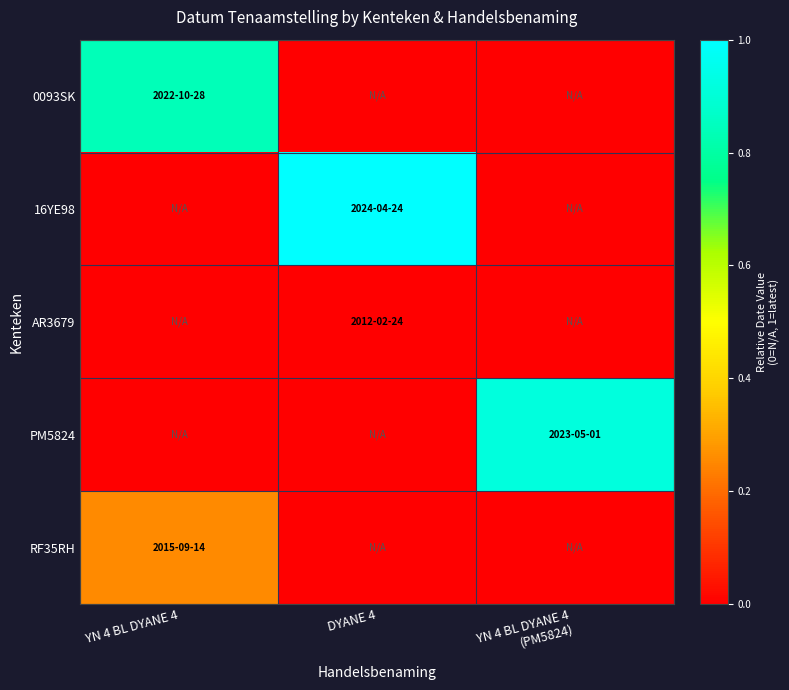

Between DYANE 4 and YN 4 BL DYANE 4 (PM5824), which series saw the biggest shift?

16YE98